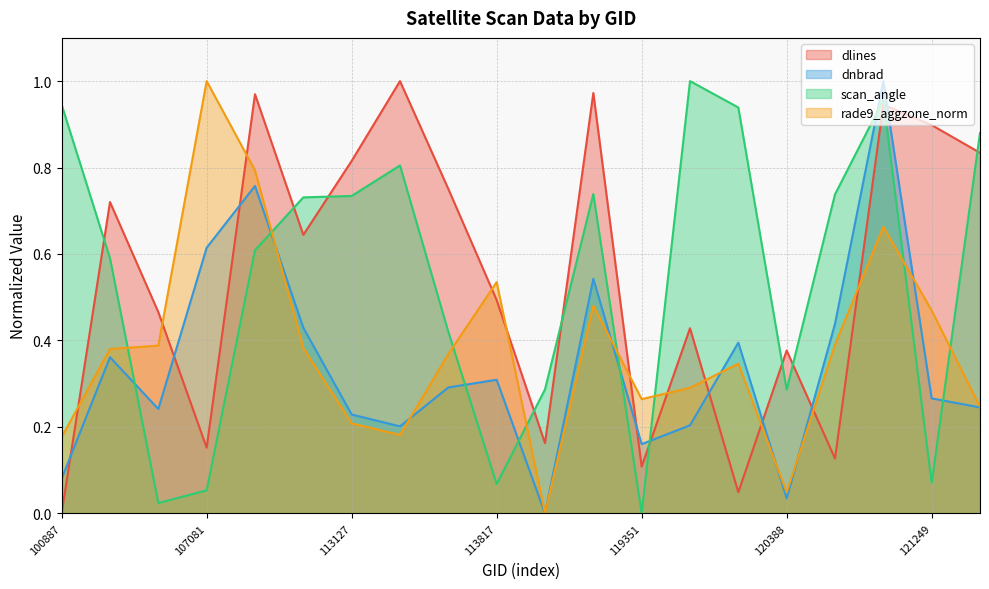

How many lines are shown in the chart?

4